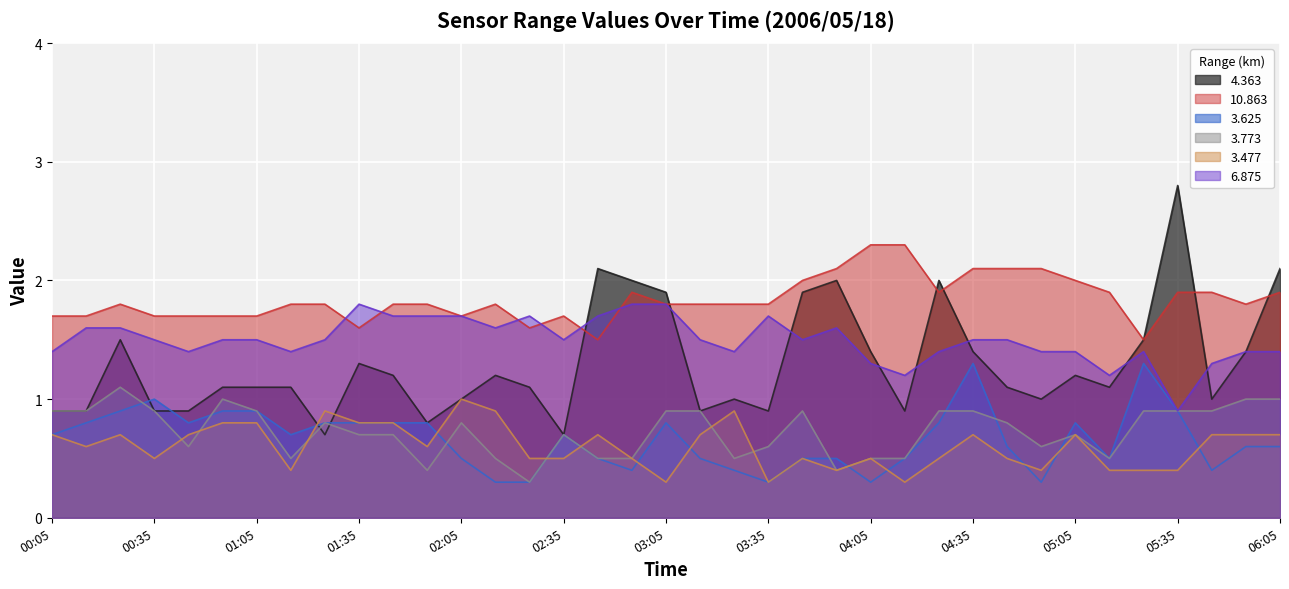

At which label does 3.625 reach its minimum?

02:15